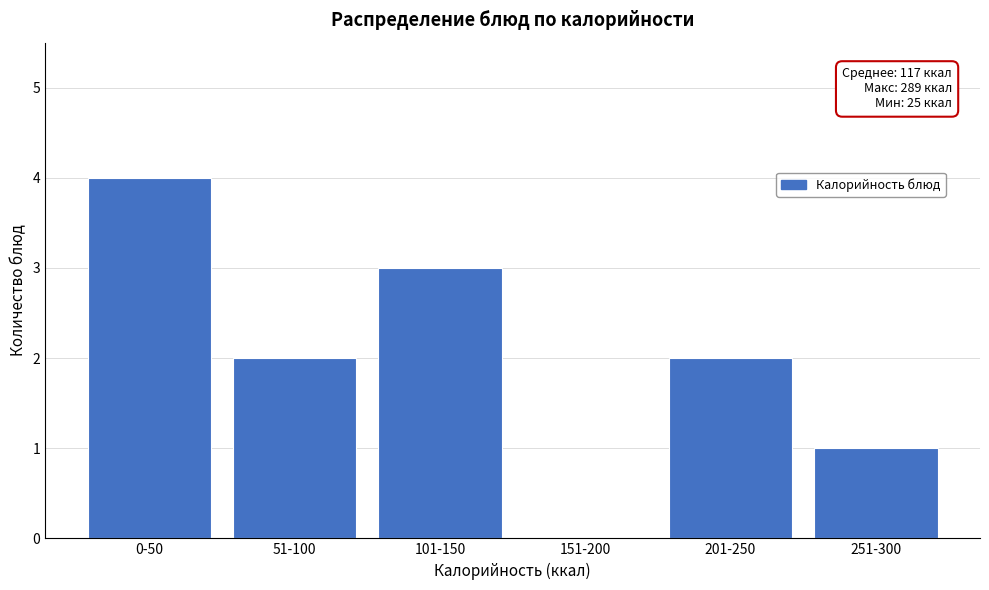

Reading right to left, list all the values displayed in this chart.

251-300=1	201-250=2	151-200=0	101-150=3	51-100=2	0-50=4